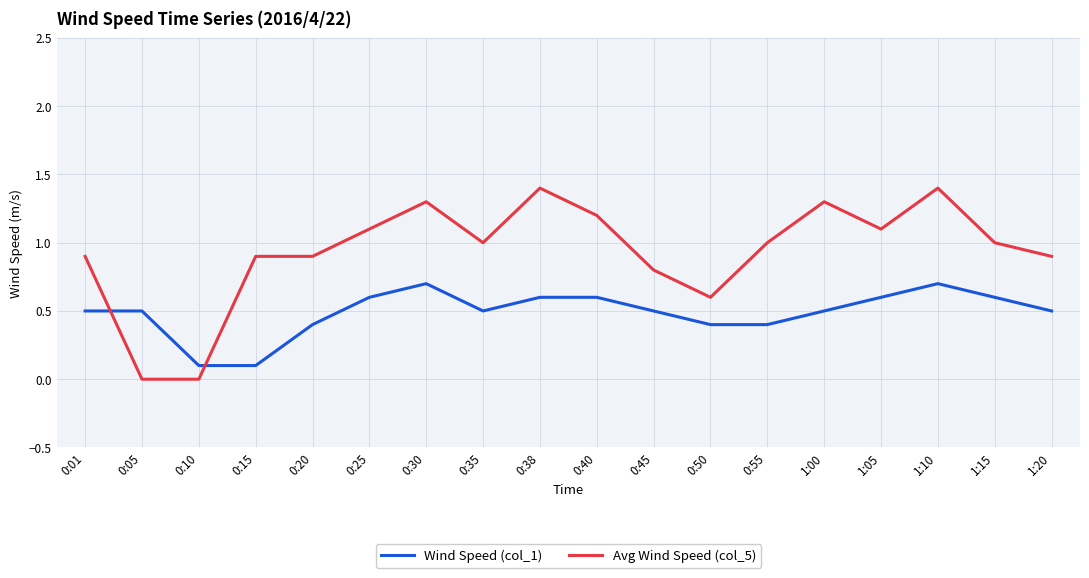

Is the value of Wind Speed (col_1) at 1:15 greater than the value of Avg Wind Speed (col_5) at 0:05?

Yes